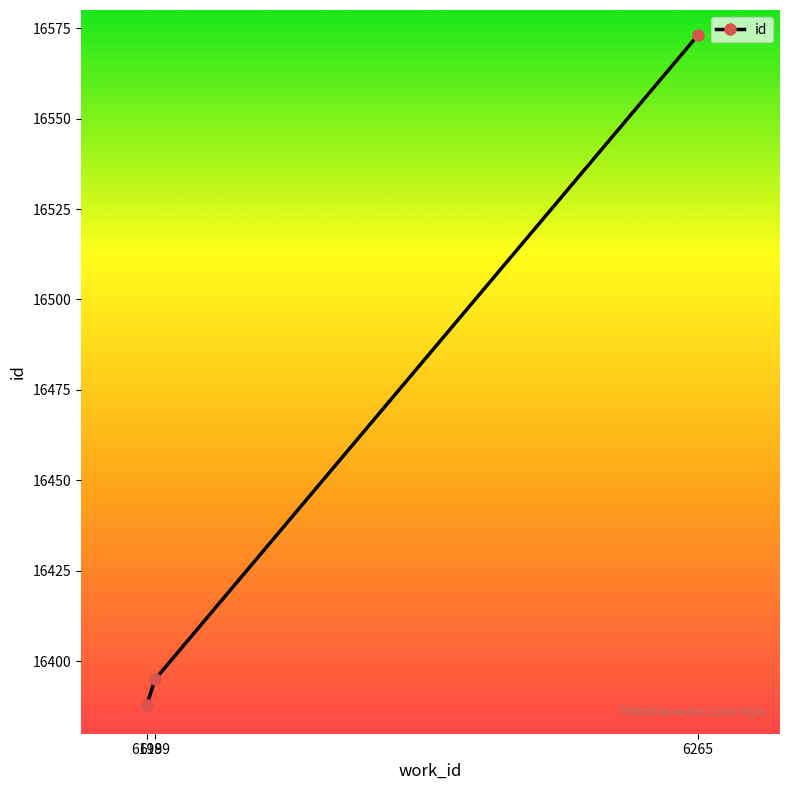

True or false: the data shows 27031 at 6198.

False